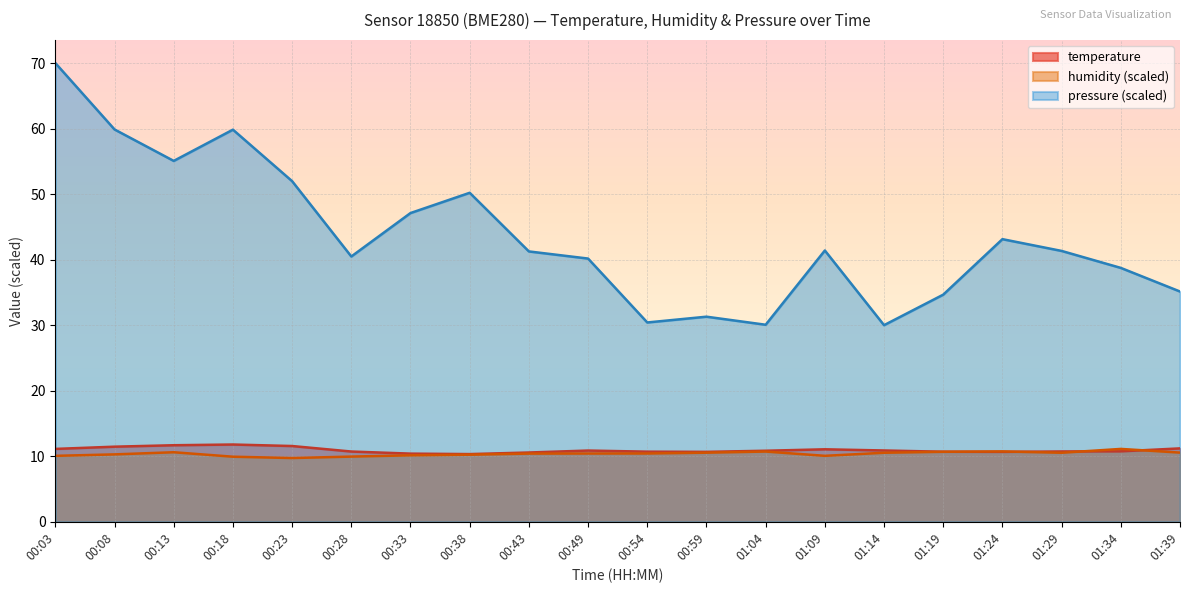

What is the greatest value displayed?

70.0